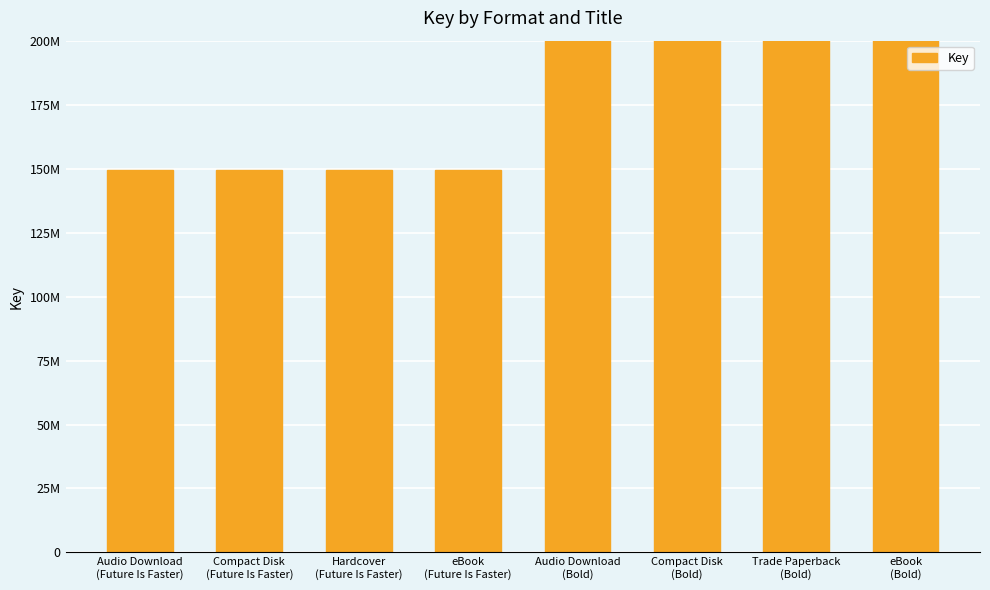

How many bars are there in total?

8